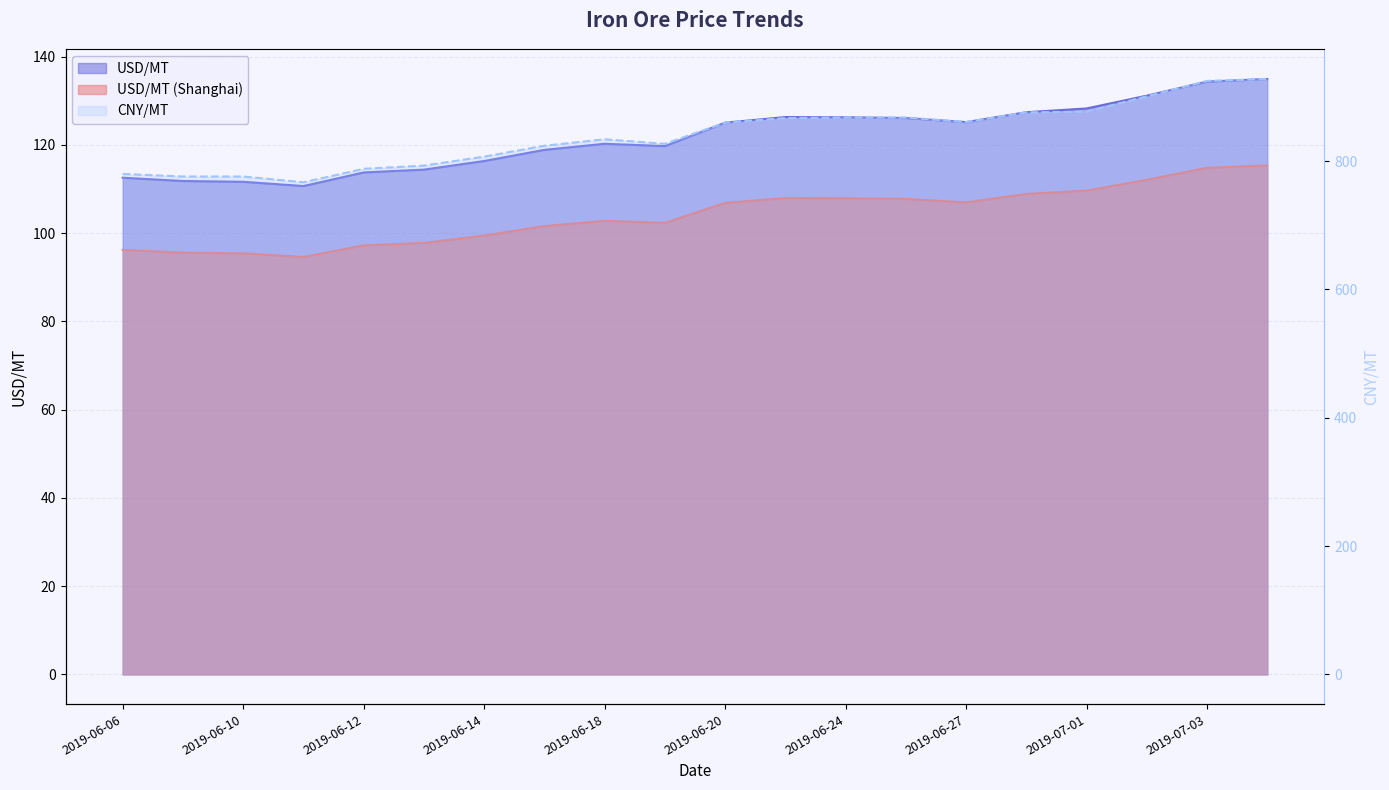

Is the value of CNY/MT at 2019-06-11 greater than the value of USD/MT (Shanghai) at 2019-07-04?

Yes